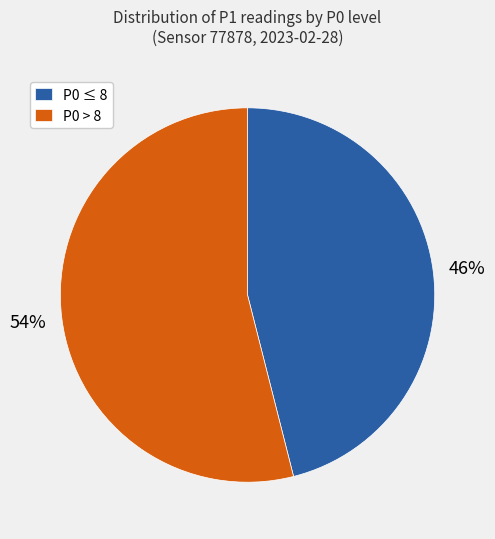

What is the ratio of the value at P0 > 8 to the value at P0 ≤ 8?

1.2